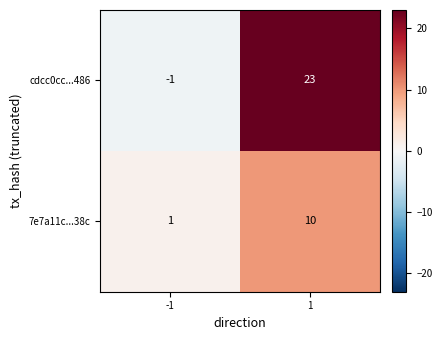

Reading right to left, transcribe all the data shown in this chart.

cdcc0cc...486: 1=23	-1=-1
7e7a11c...38c: 1=10	-1=1